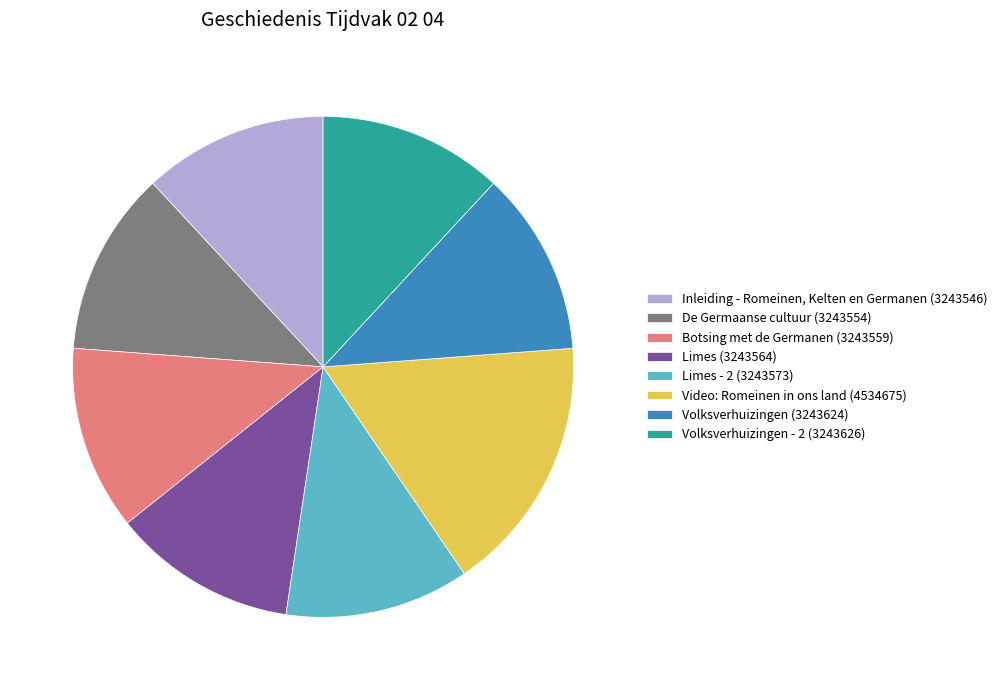

What is the ratio of the value at Video: Romeinen in ons land (4534675) to the value at Volksverhuizingen (3243624)?

1.4